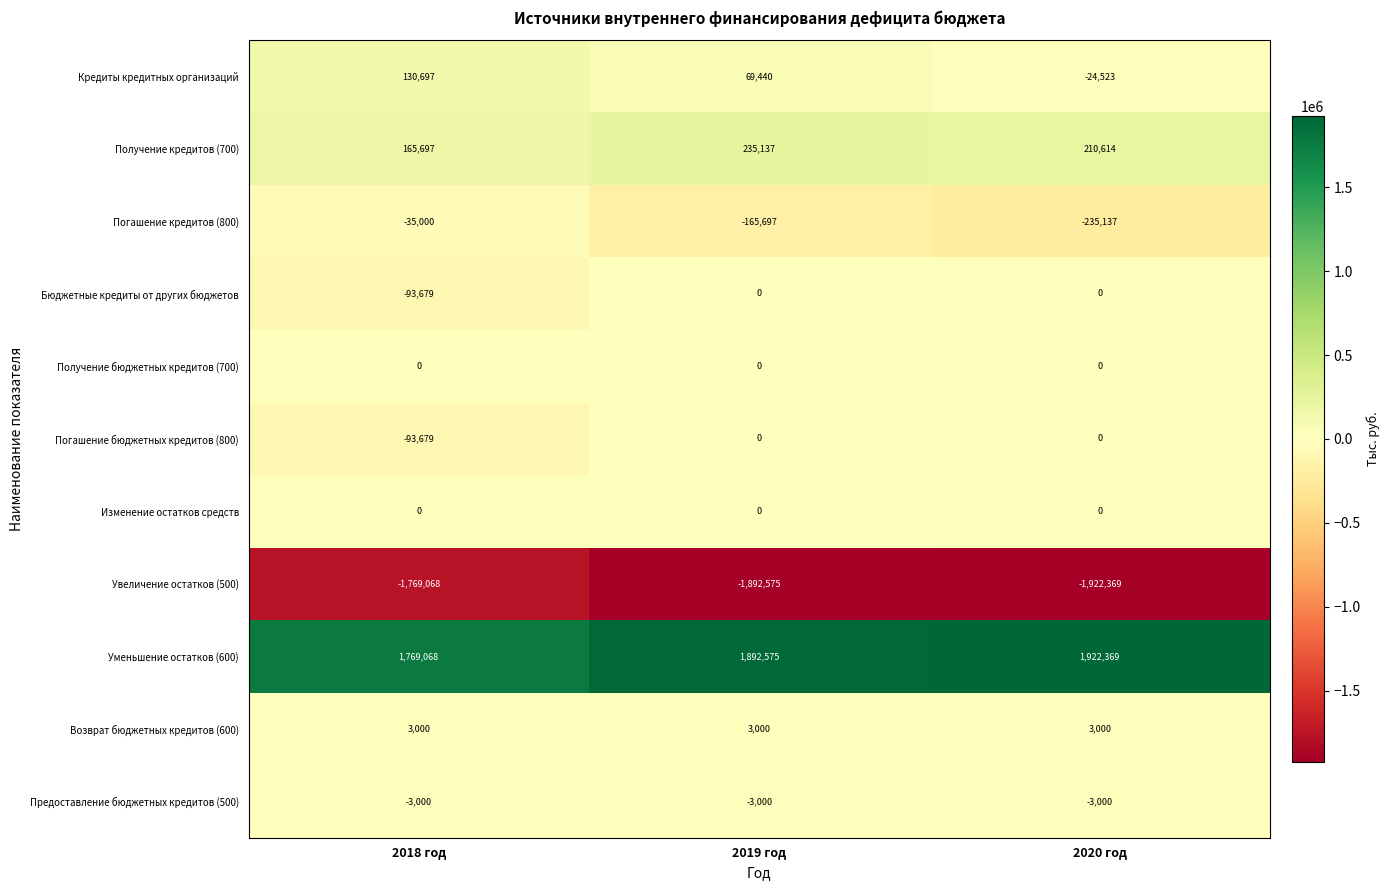

What is the difference between the highest and lowest values at 2018 год?

3538136